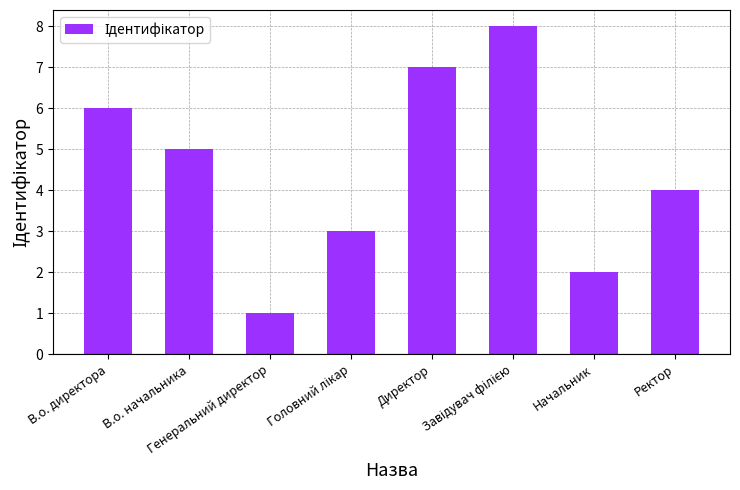

What is the difference between the values at Начальник and Ректор?

2